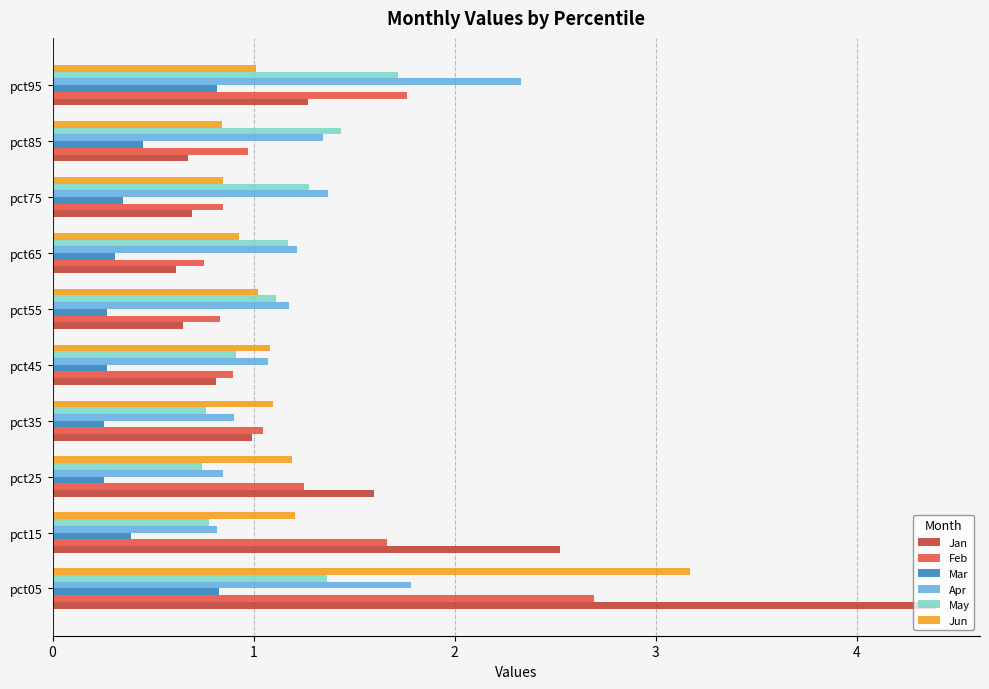

What are all the series names shown in the legend?

Jan, Feb, Mar, Apr, May, Jun